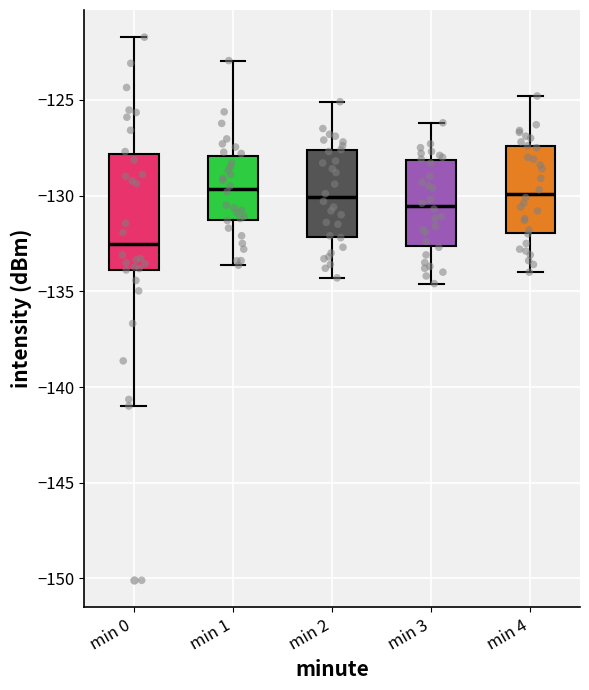

Reading left to right, read every box against the y-axis: the position of its median line, the range the box covers, and the ends of its whiskers. The values are not printed on the chart, so give them approximately, as read against the axis.

min 0: median -132.5, box -134.0 to -128.0, whiskers -141.0 to -121.5
min 1: median -129.5, box -131.5 to -128.0, whiskers -133.5 to -123.0
min 2: median -130.0, box -132.0 to -127.5, whiskers -134.5 to -125.0
min 3: median -130.5, box -132.5 to -128.0, whiskers -134.5 to -126.0
min 4: median -130.0, box -132.0 to -127.5, whiskers -134.0 to -125.0